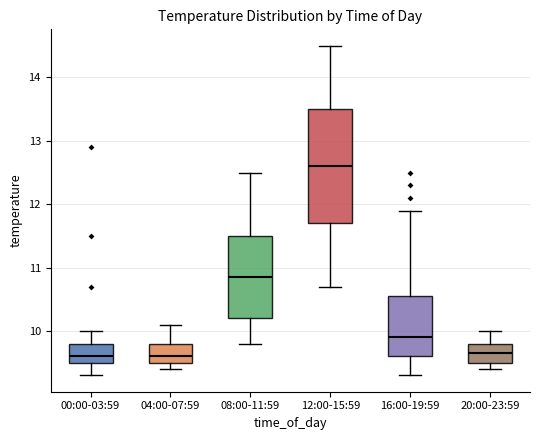

Where does the upper whisker of the box for 08:00-11:59 end on the y-axis? The values are not printed on the chart, so give them approximately, as read against the axis.

12.5